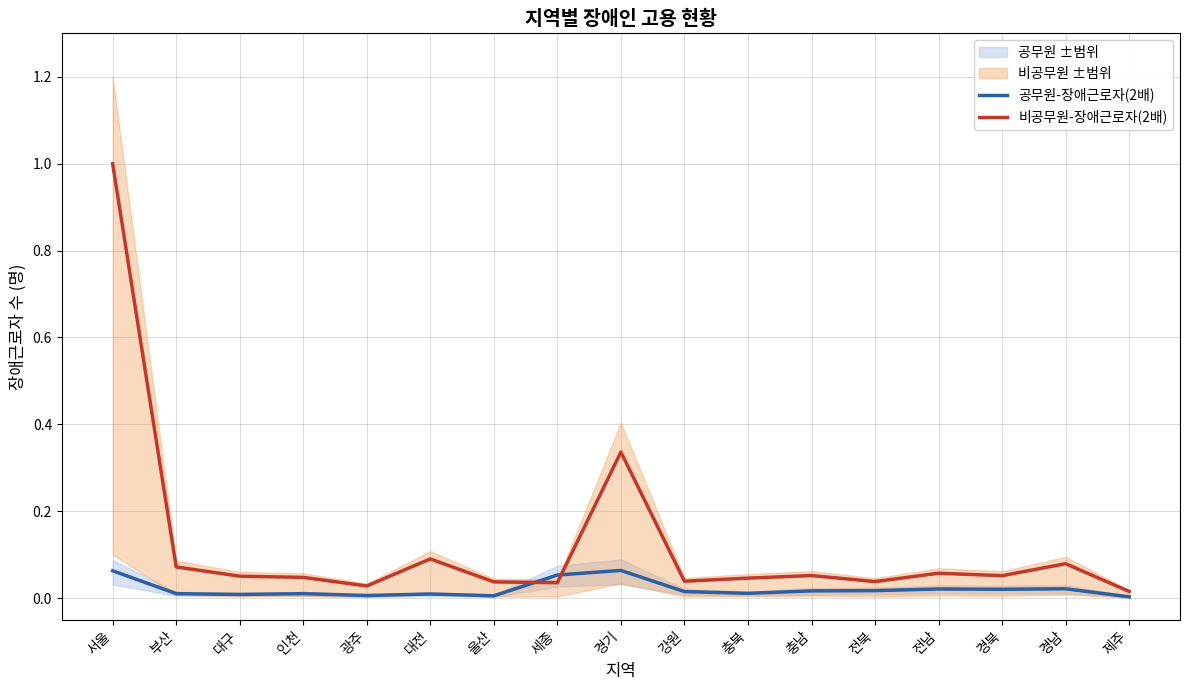

Which category has the lowest value across all series?

제주